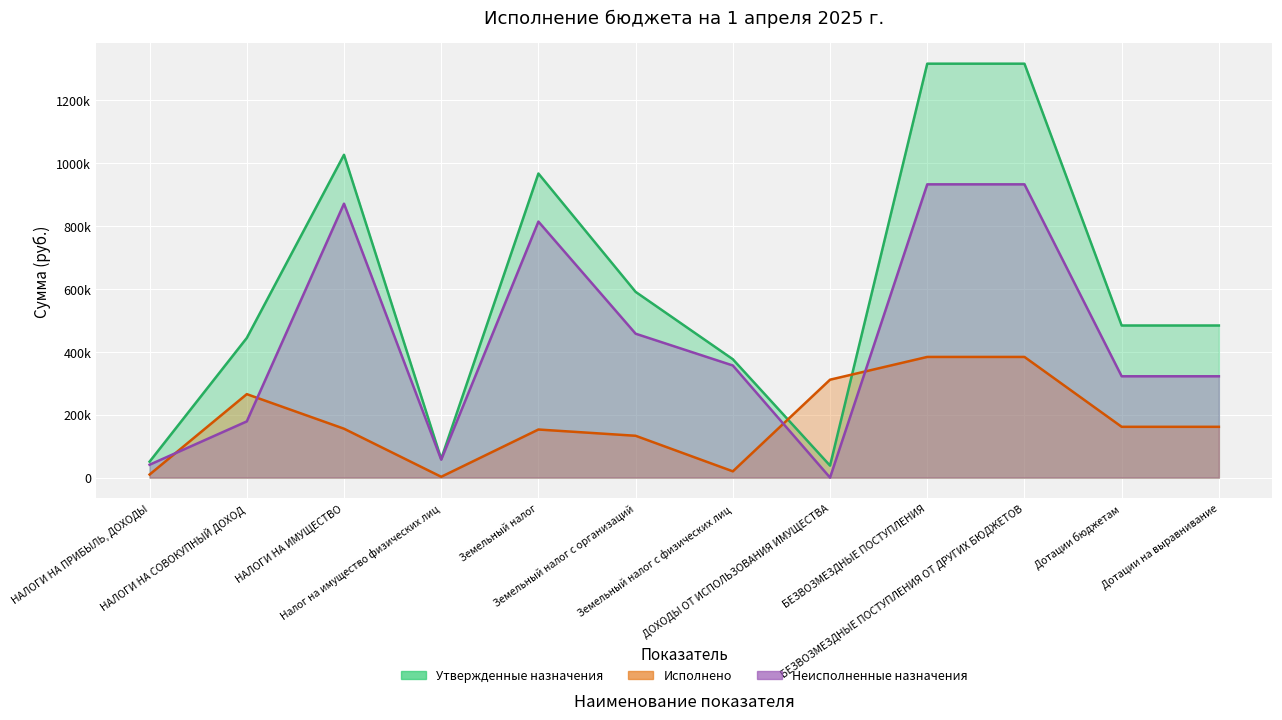

What position from the left is Земельный налог?

5